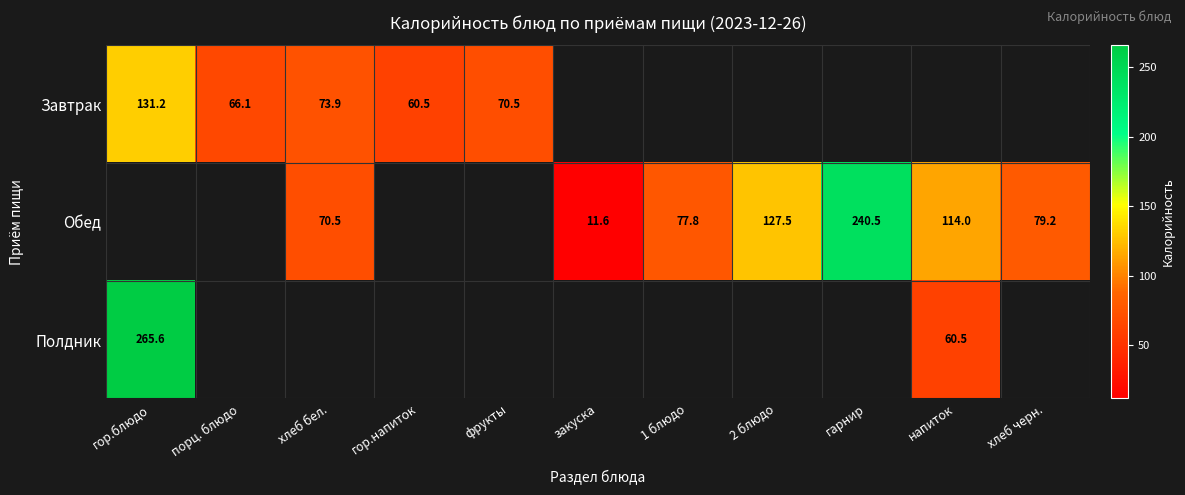

True or false: Завтрак has a value of 60.5 at гор.напиток.

True